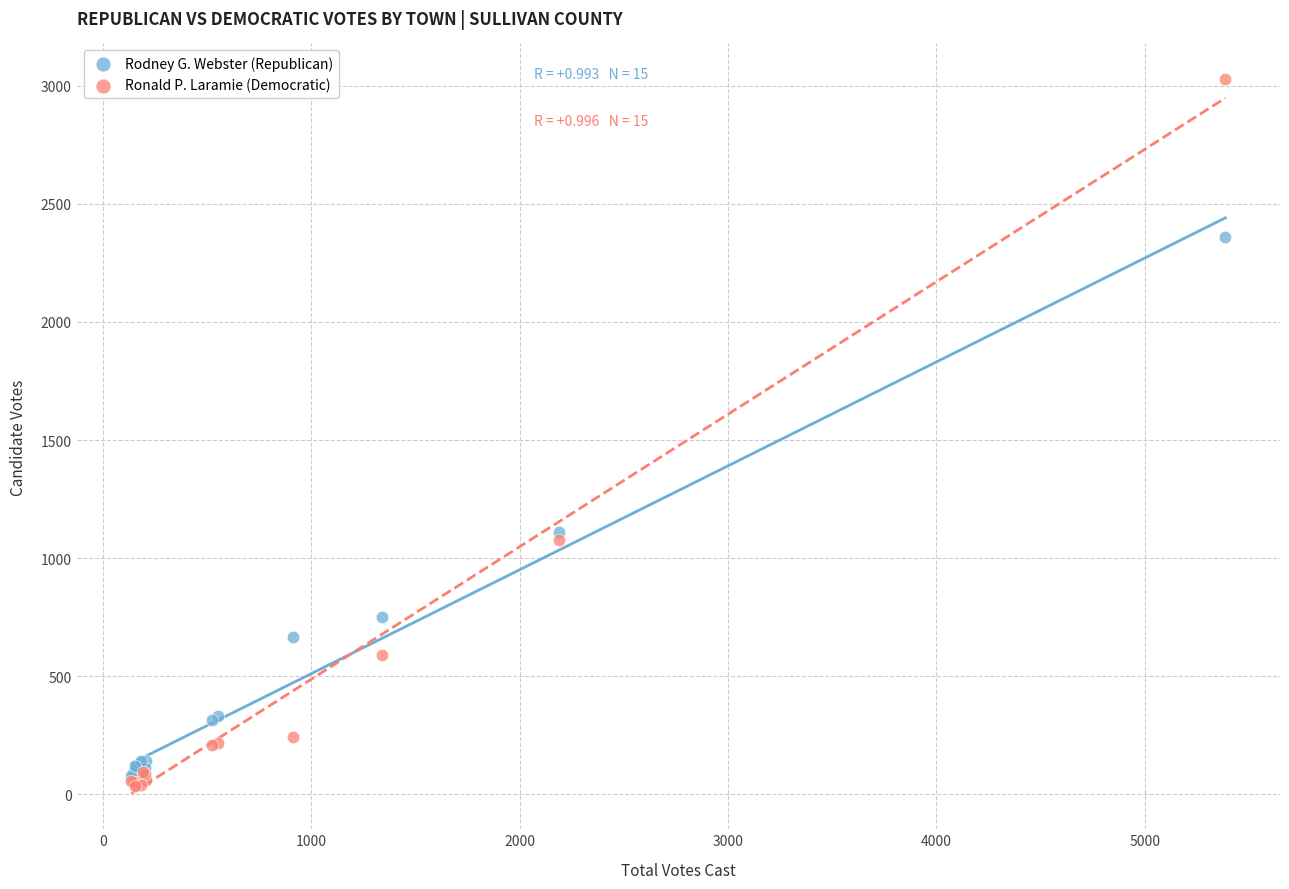

Across all series, what Y value is closest to 1531?

1112